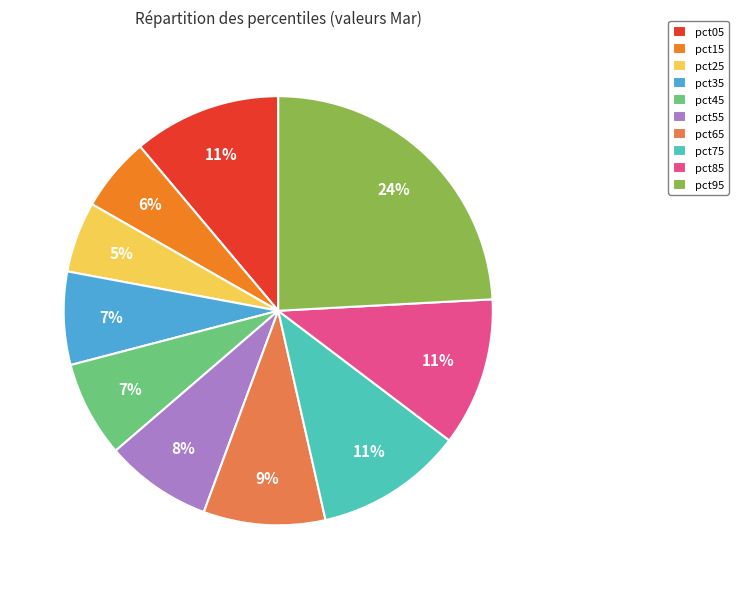

Which category has the biggest portion of the pie?

pct95